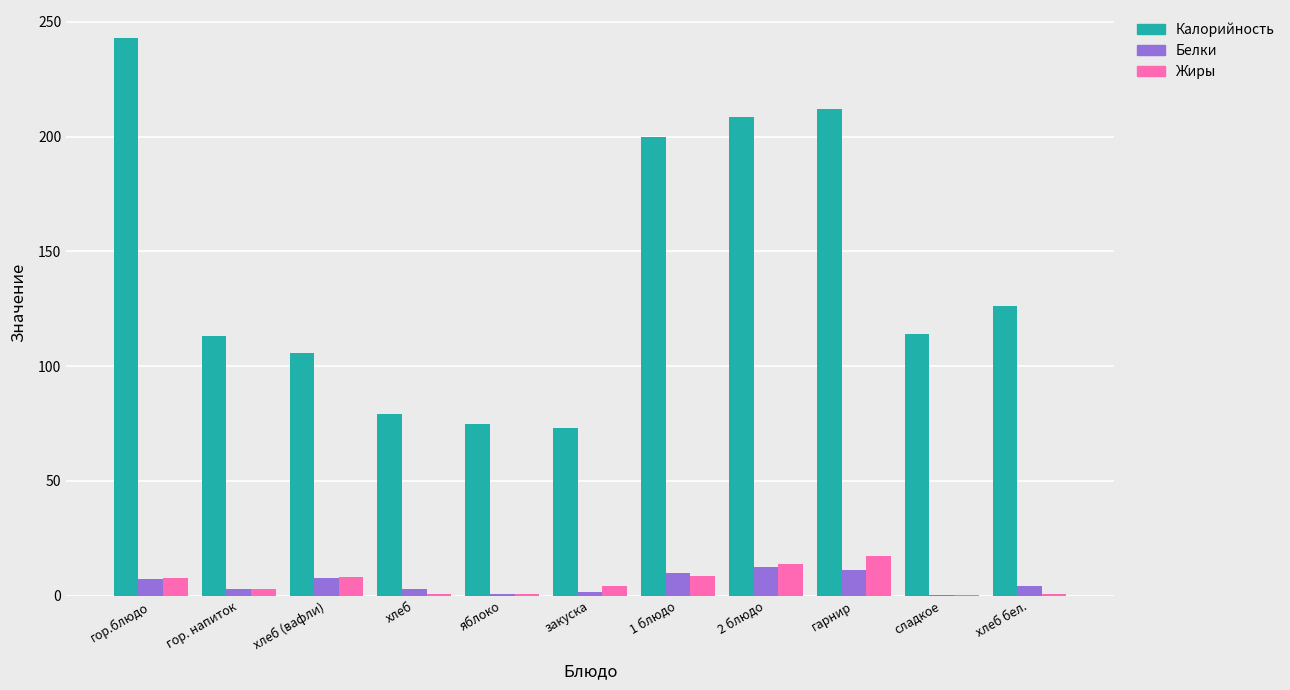

Which series has the largest total across all categories?

Калорийность